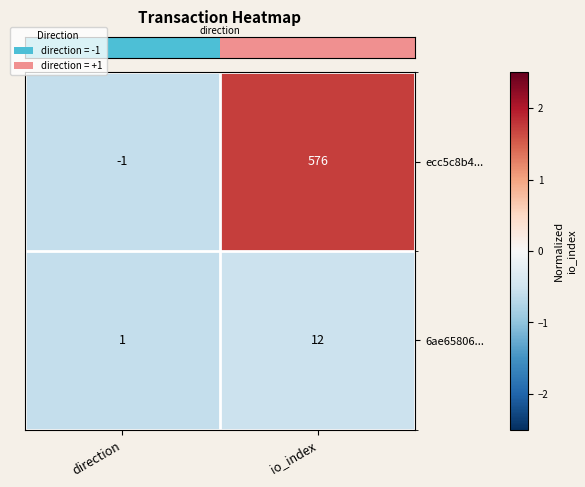

Reading left to right, transcribe all the data shown in this chart.

ecc5c8b4...: -1	576
6ae65806...: 1	12